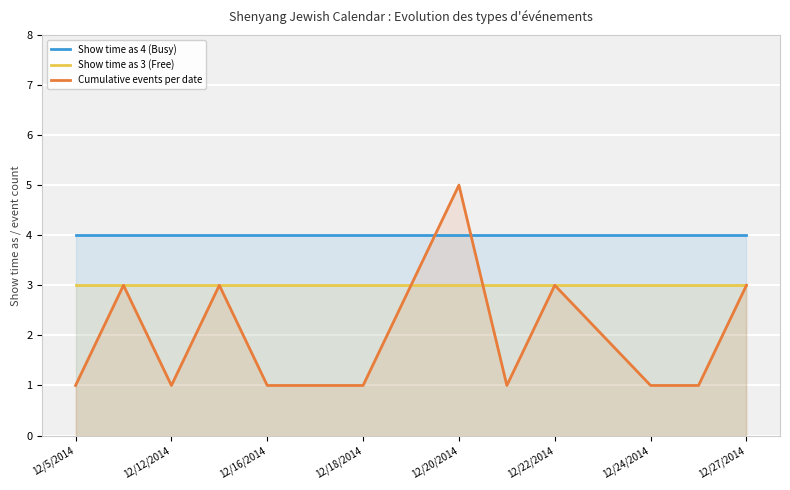

True or false: Show time as 3 (Free) has more than 0 points higher than both neighbors.

False